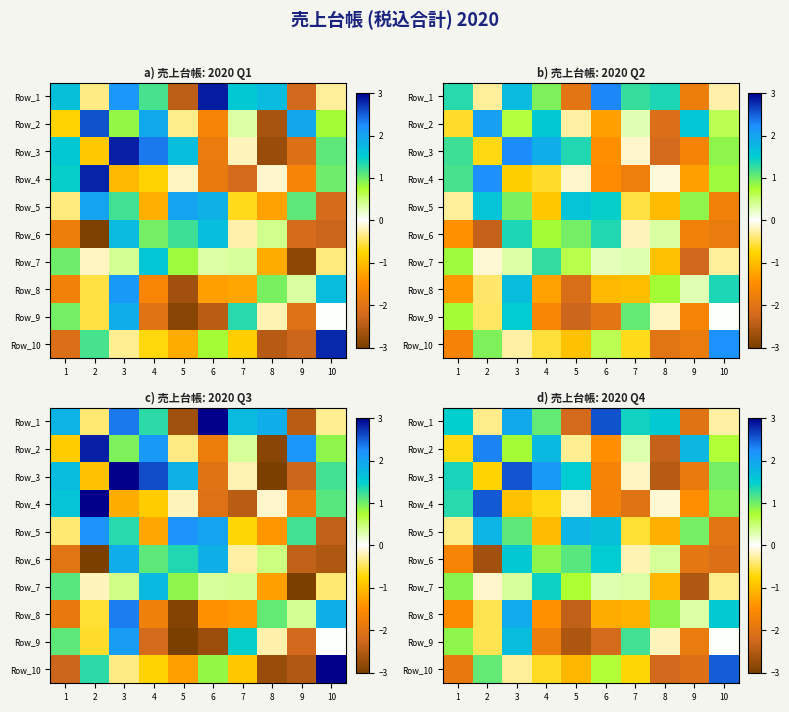

At 3, list the series in order from largest to smallest.

Row_3, Row_1, Row_8, Row_9, Row_6, Row_5, Row_2, Row_7, Row_10, Row_4